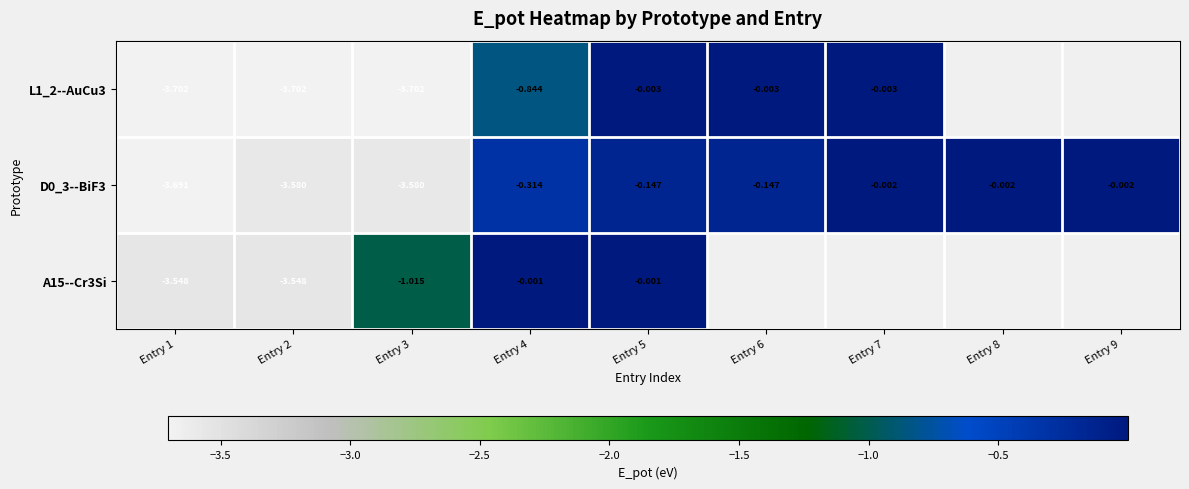

Is the value of A15--Cr3Si at Entry 4 greater than the value of D0_3--BiF3 at Entry 2?

Yes